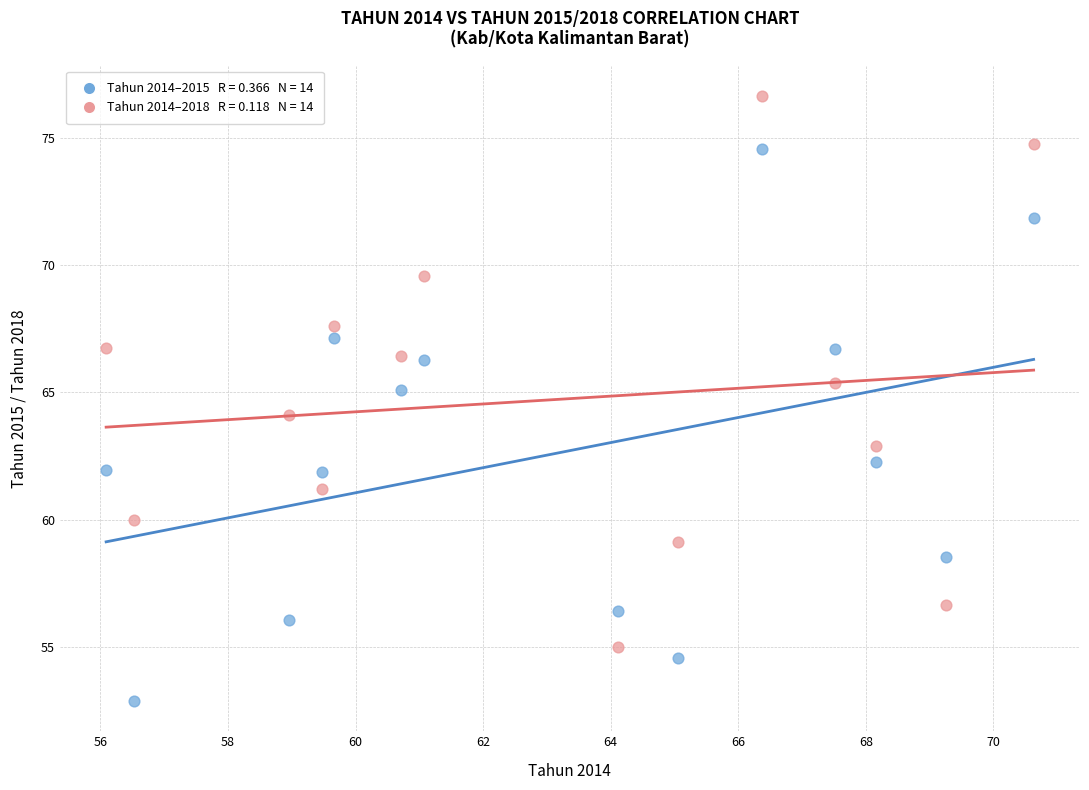

Across all data points, what is the range of X values (max minus min)?

14.5